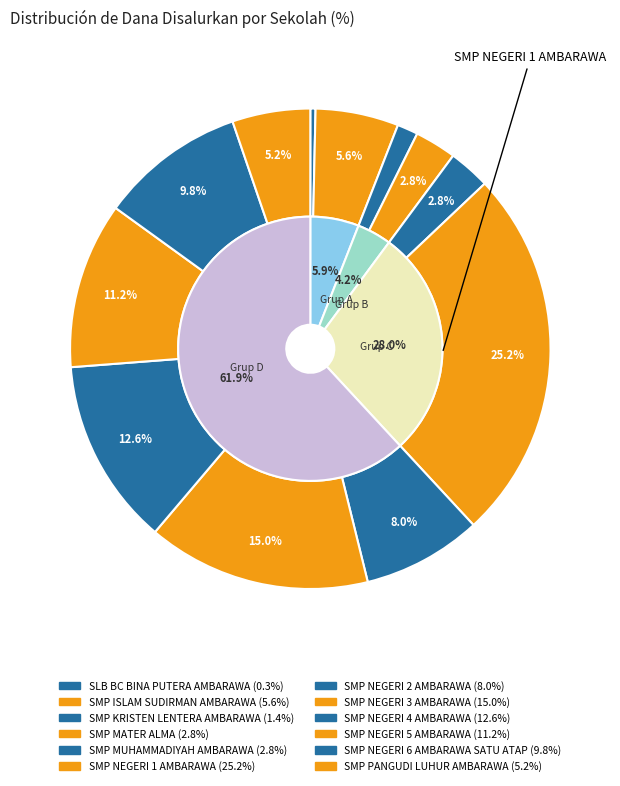

To the nearest percent, what is the combined percentage of SMP NEGERI 4 AMBARAWA and SMP MATER ALMA?

15%